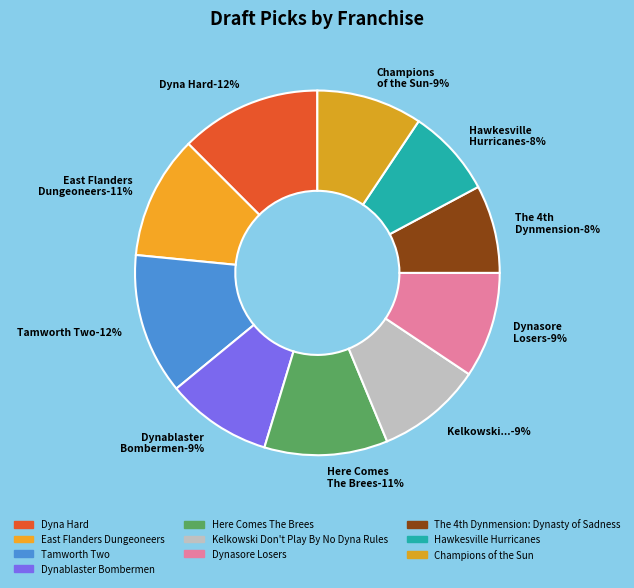

Which category has the smallest portion of the pie?

The 4th Dynmension: Dynasty of Sadness